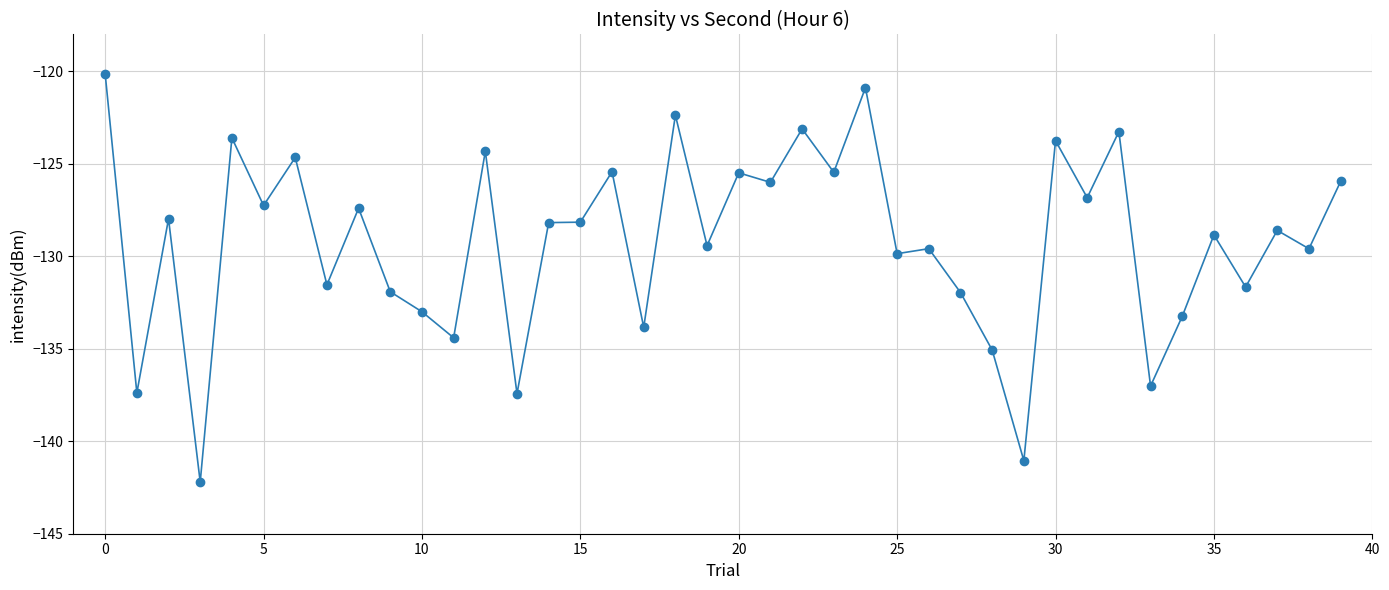

True or false: there are more than 1 points higher than both neighbors.

True